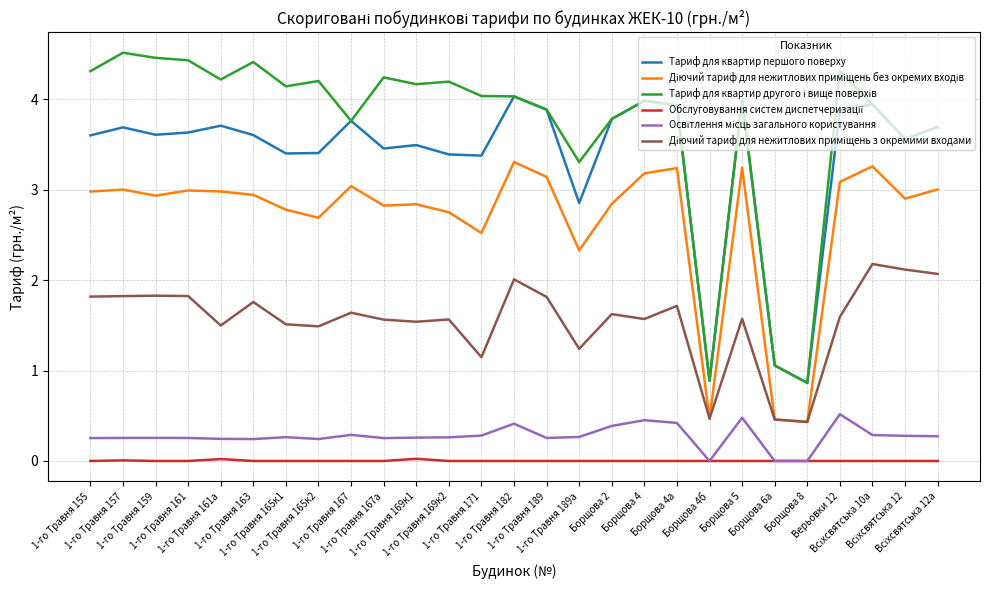

What is the minimum value for Тариф для квартир першого поверху?

0.9